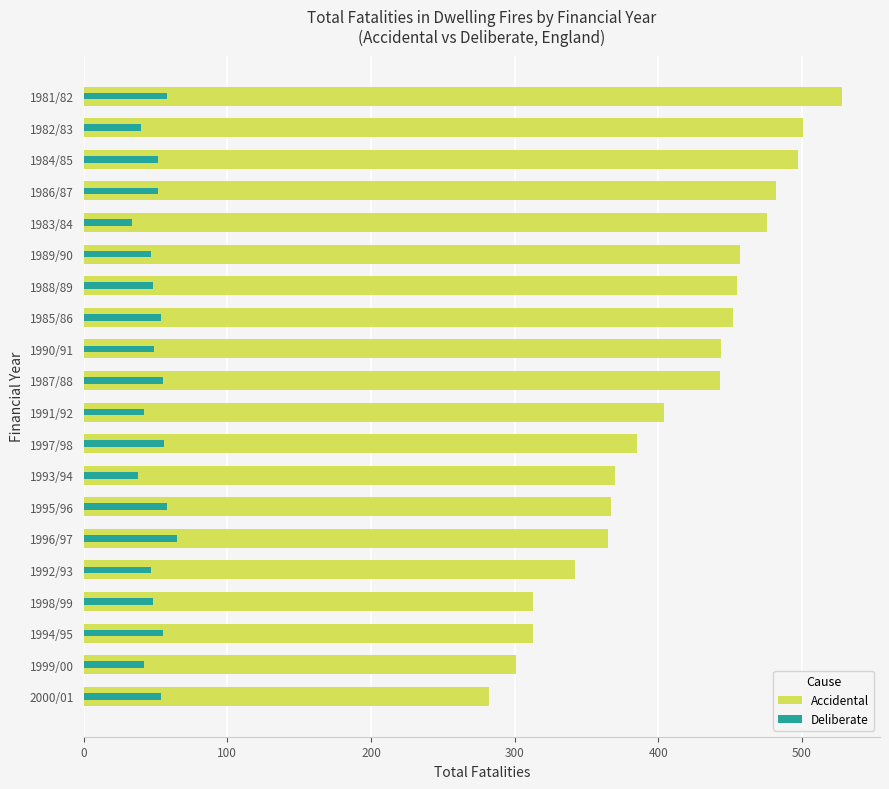

At how many categories does at least one series exceed 436?

10